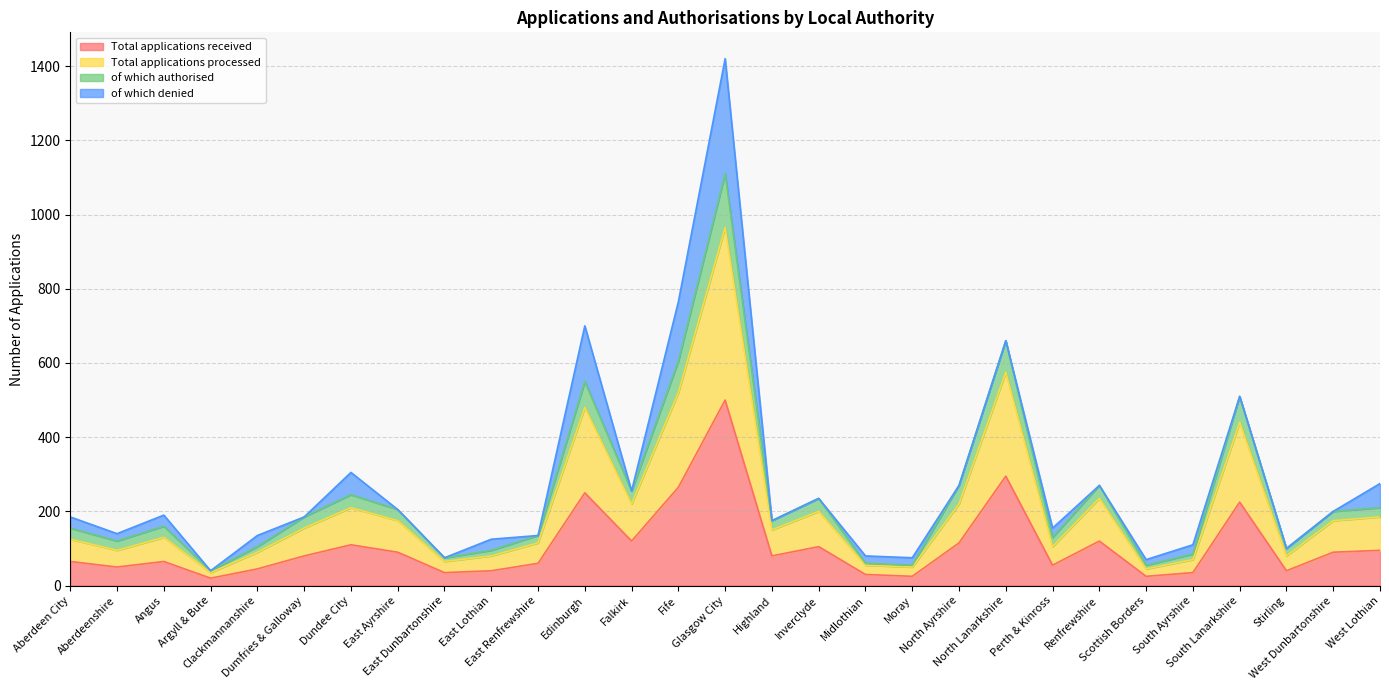

What is the highest value of the Total applications received series?

500